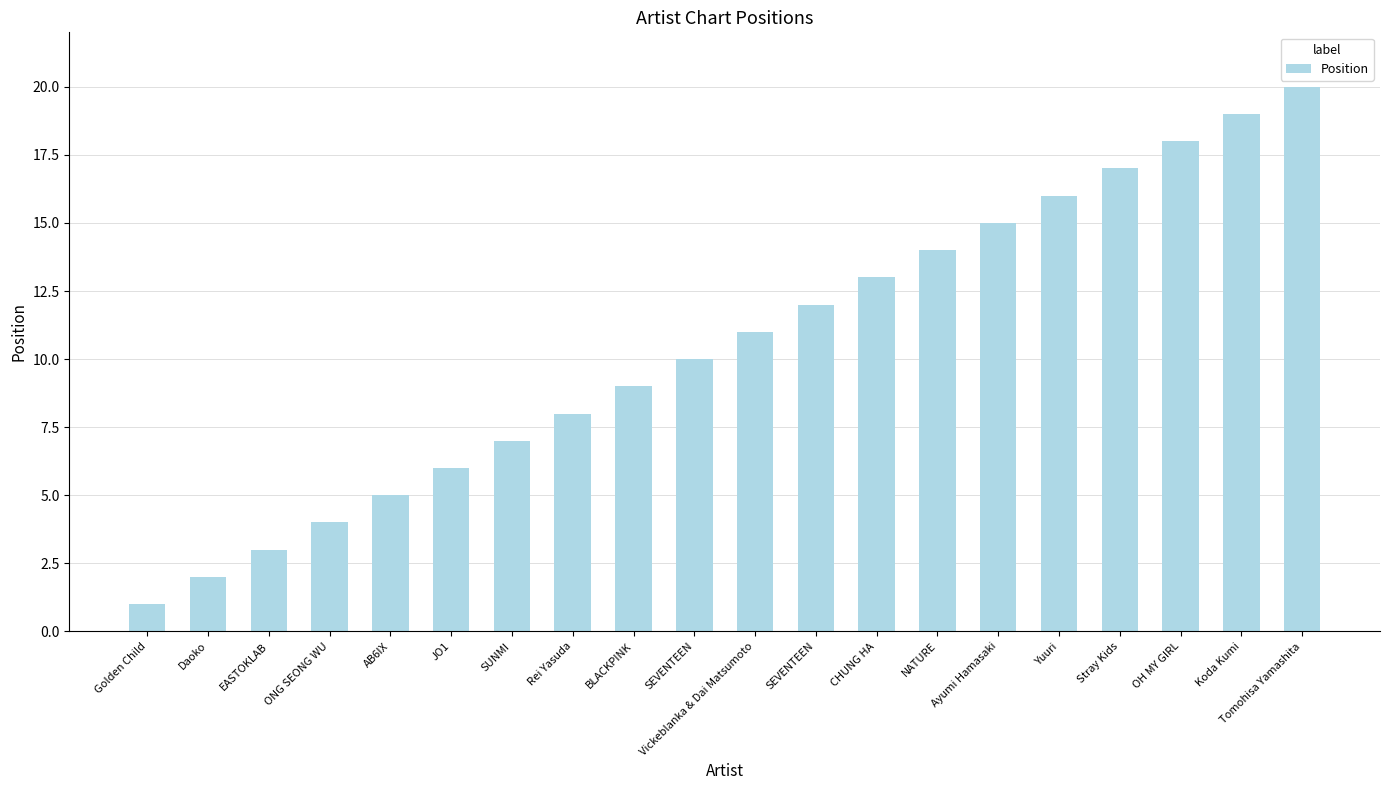

What is the approximate value at Ayumi Hamasaki, to the nearest 10?

20